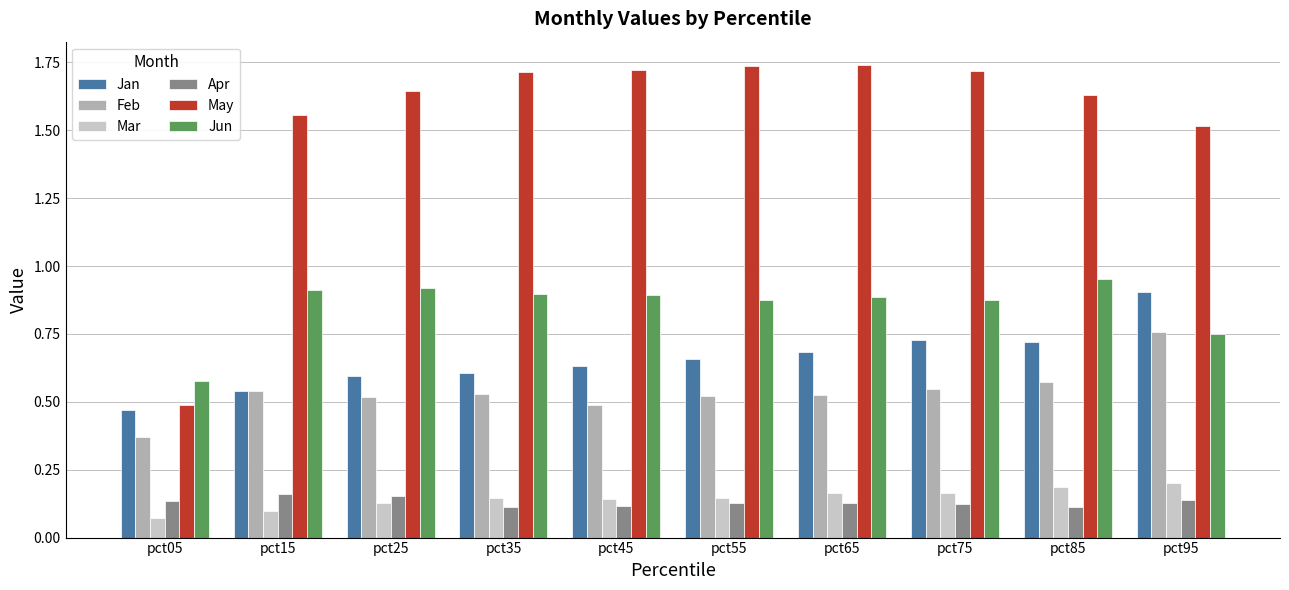

The Apr series shows 0.1 at pct55. True or false?

True